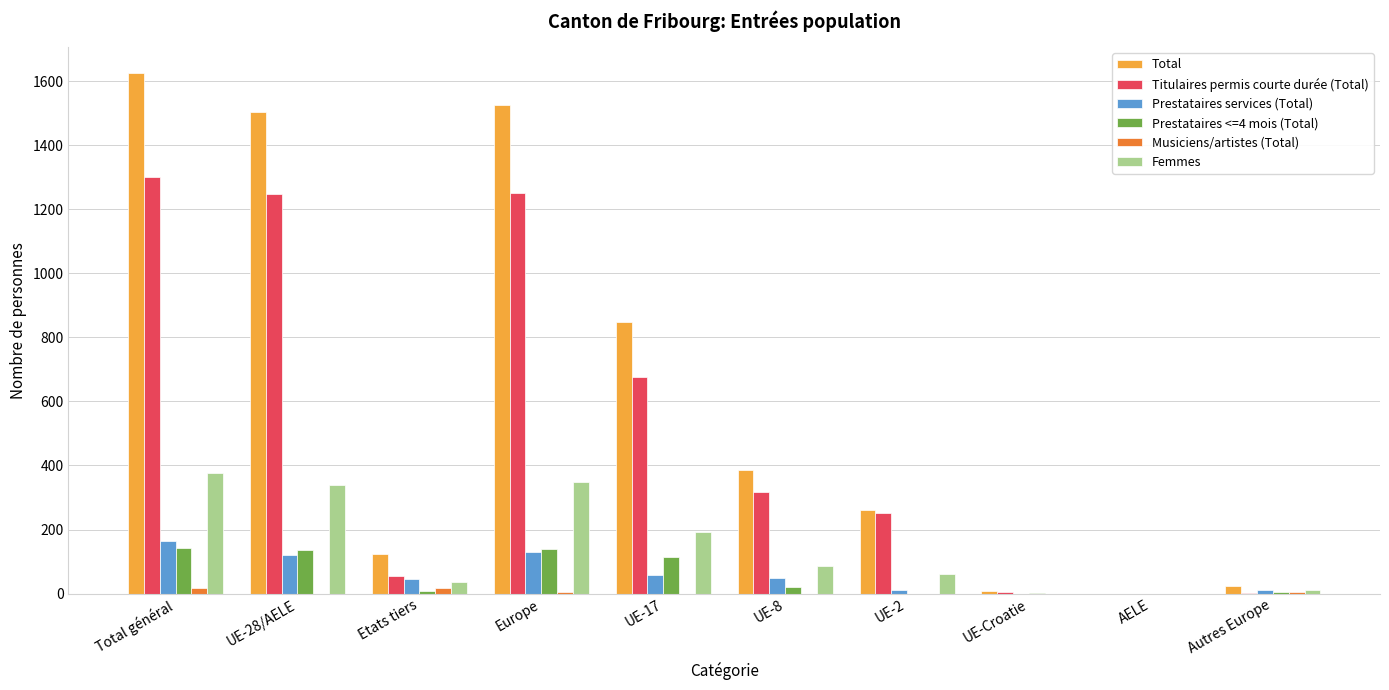

Between UE-8 and Autres Europe, which series saw the biggest shift?

Total